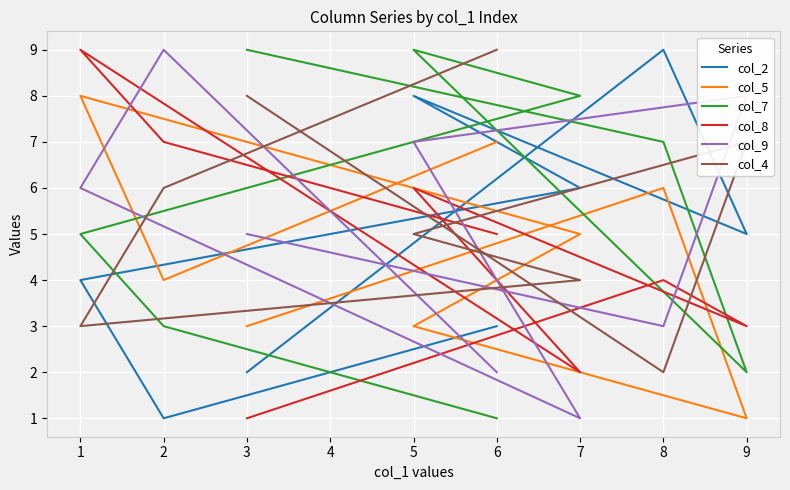

Rank the series at 0 from highest to lowest value.

col_7, col_4, col_9, col_5, col_2, col_8